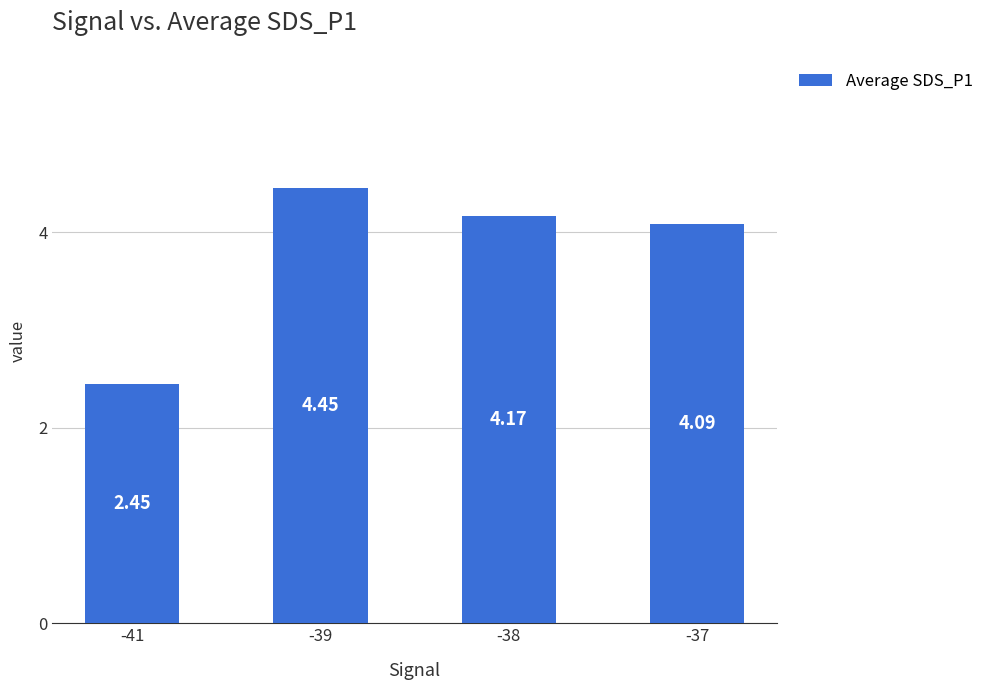

List the labels in order of value, smallest first.

-41, -37, -38, -39